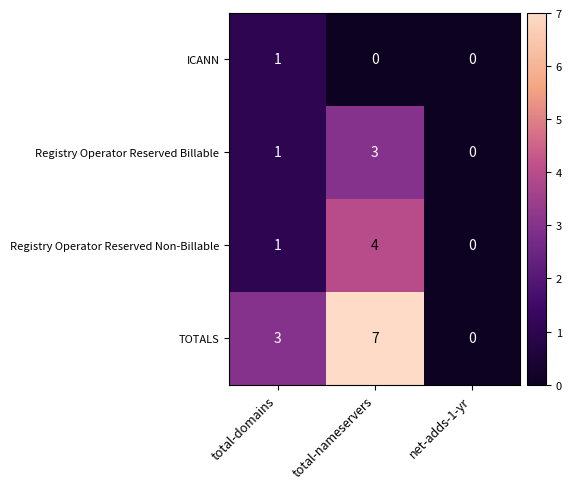

What is the sum of the Registry Operator Reserved Billable values at net-adds-1-yr and total-nameservers?

3